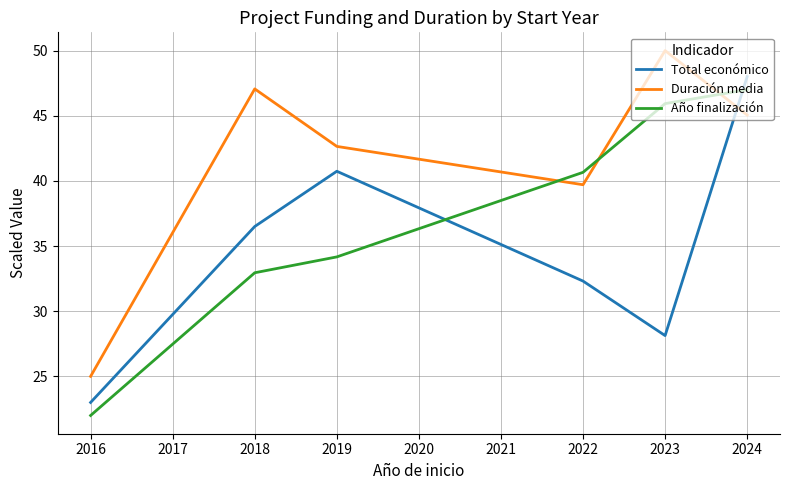

What is the spread (max minus min) of values at 2016?

3.0